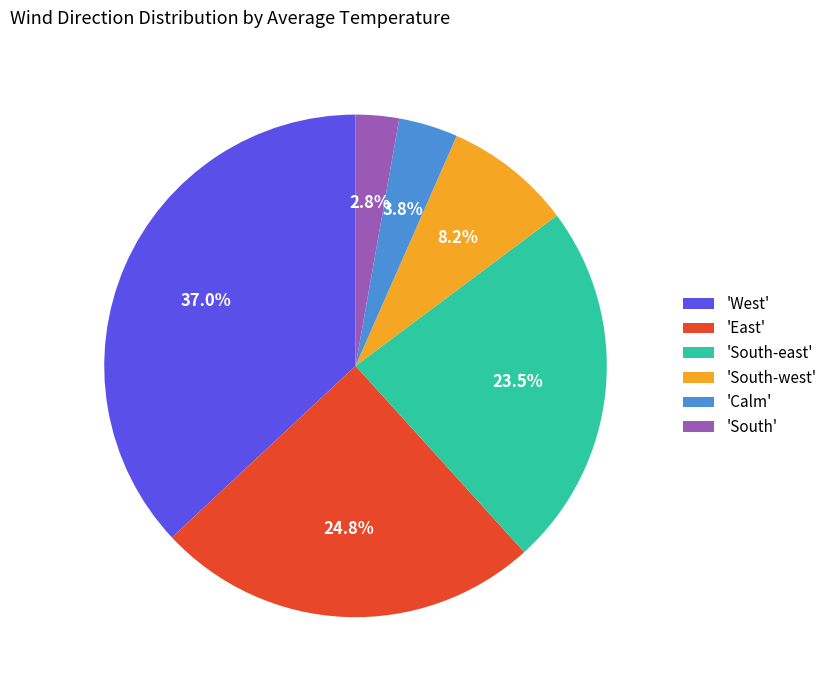

Rank the categories by value from lowest to highest.

'South', 'Calm', 'South-west', 'South-east', 'East', 'West'